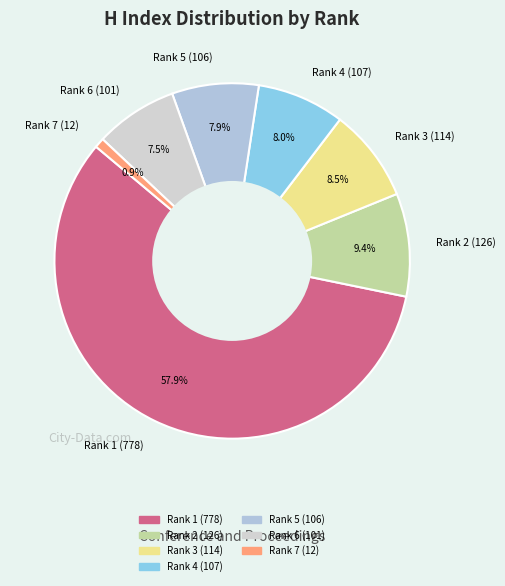

Approximately how many times larger is the value at Rank 1 (778) compared to Rank 5 (106)?

7.3